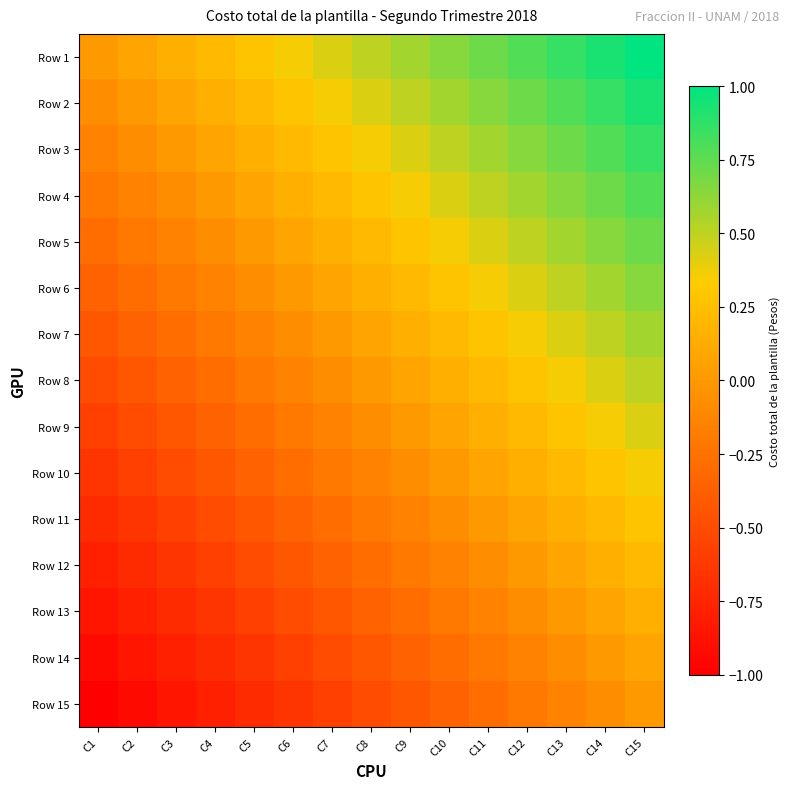

Rank the series by their maximum value, from lowest to highest.

Row 15, Row 14, Row 13, Row 12, Row 11, Row 10, Row 9, Row 8, Row 7, Row 6, Row 5, Row 4, Row 3, Row 2, Row 1